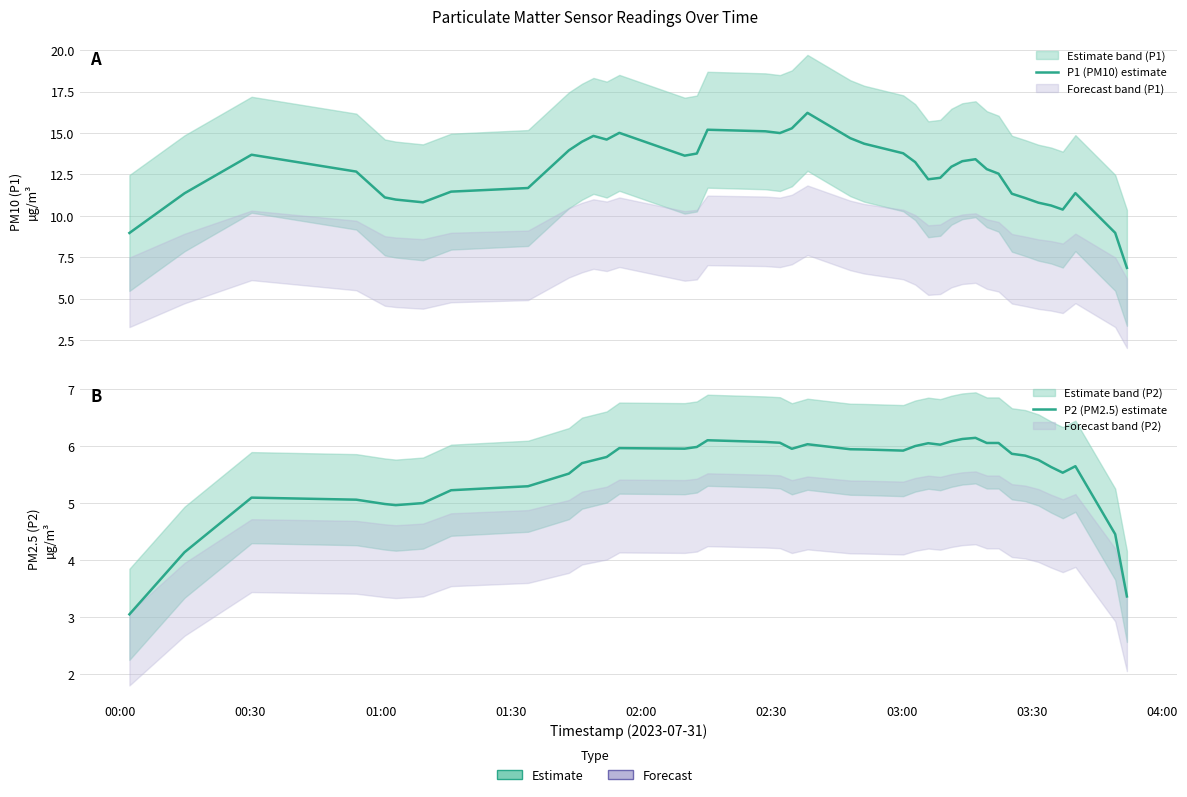

True or false: P1 (PM10) estimate and P2 (PM2.5) estimate cross at least once.

False